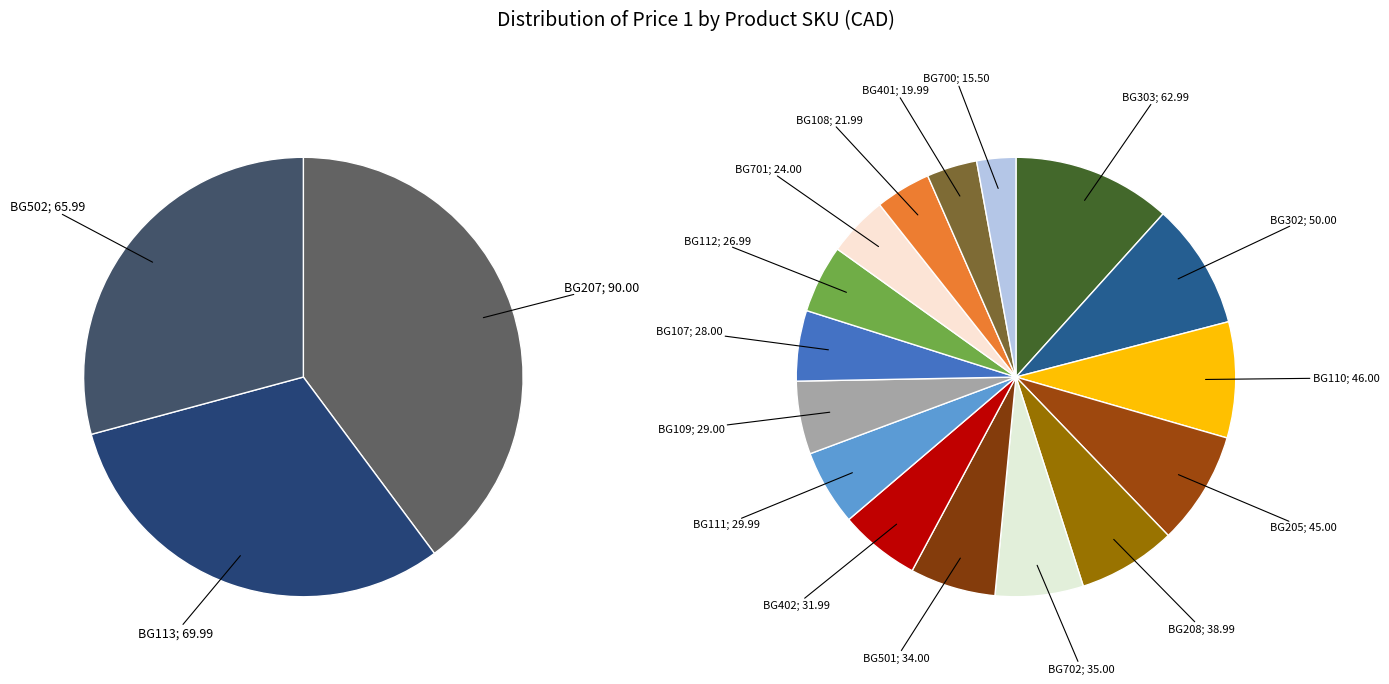

Is BG113 the majority of the pie?

No